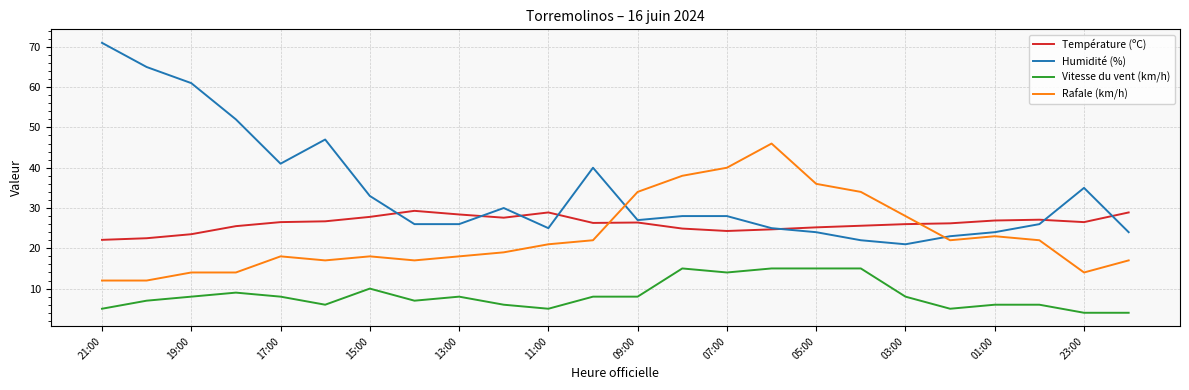

True or false: Vitesse du vent (km/h) and Rafale (km/h) cross at least once.

False